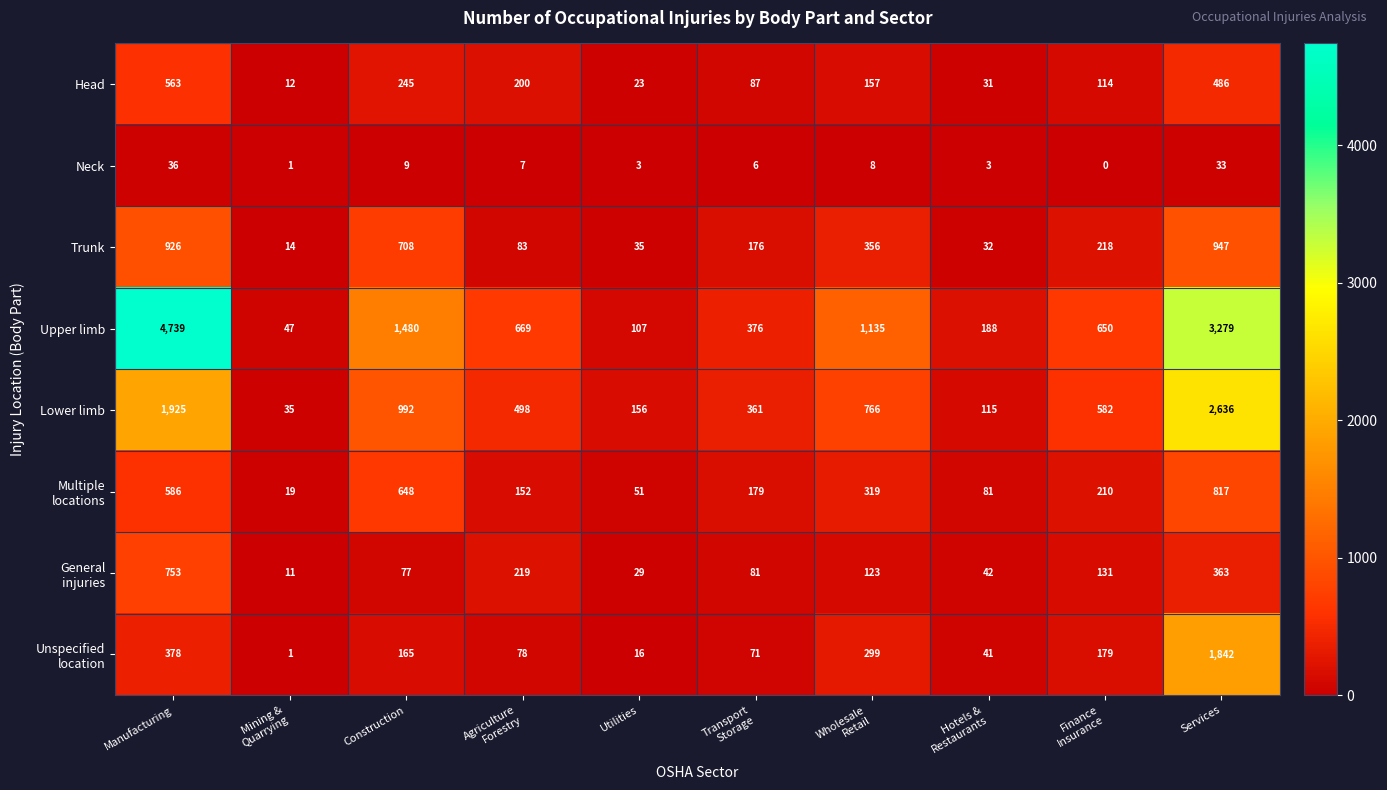

What is the spread (max minus min) of values at Services?

3246